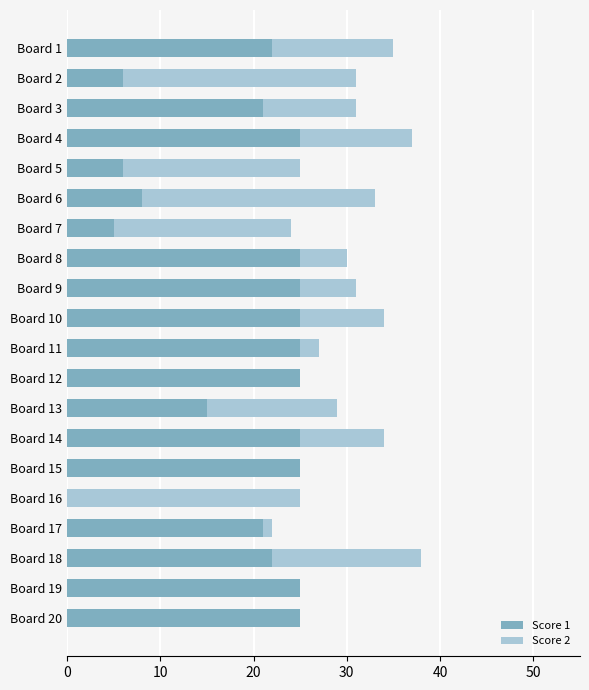

Is it true that Score 1 equals 11 at Board 17?

False